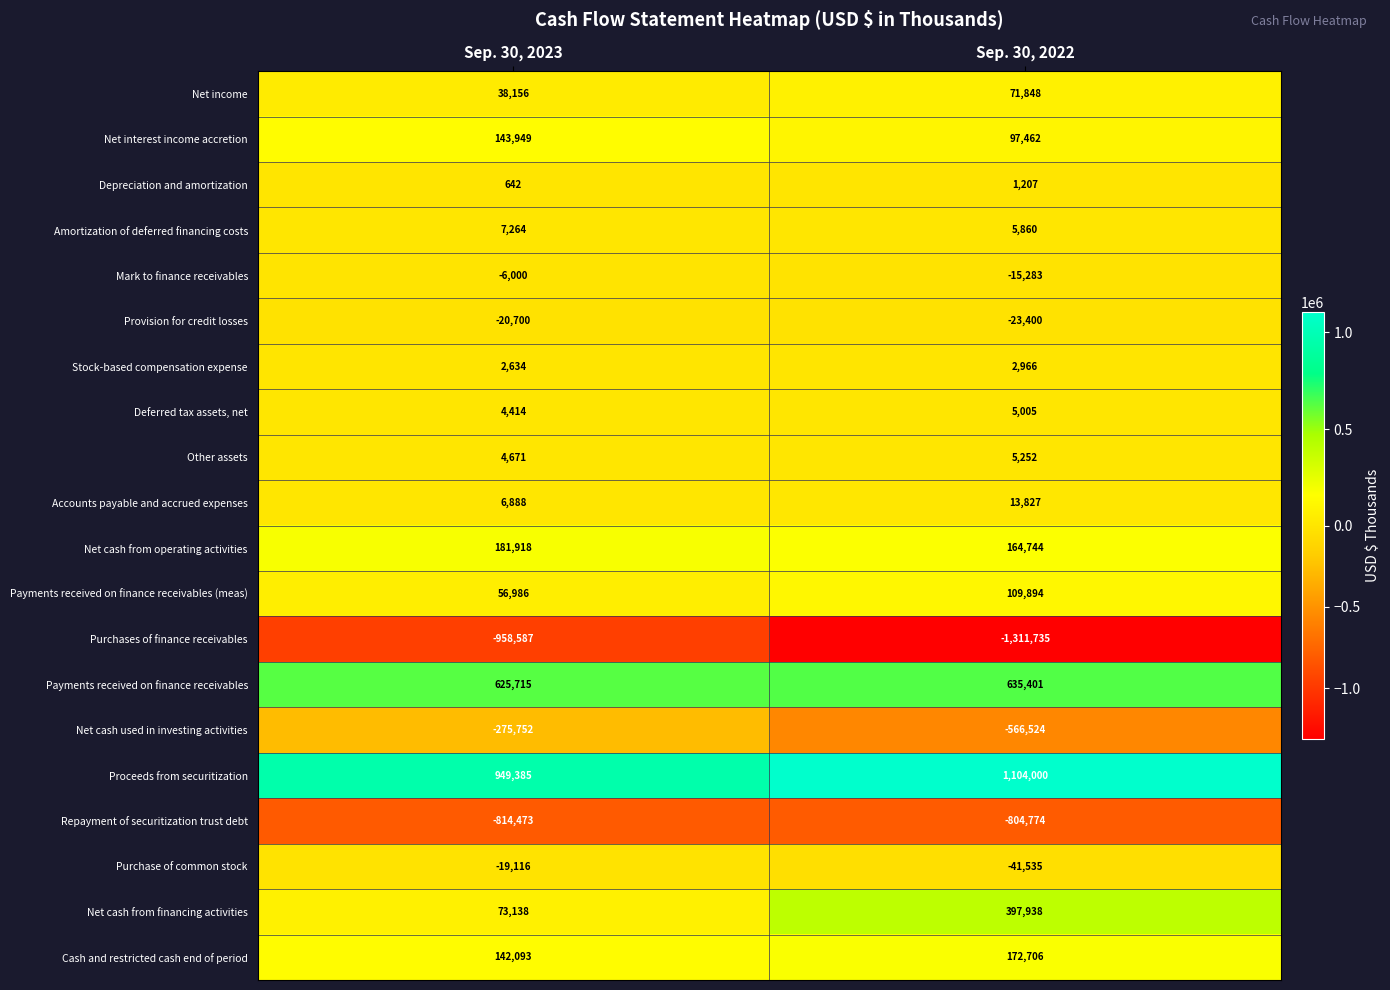

Is the value of Net cash from operating activities at Sep. 30, 2023 greater than the value of Net cash from financing activities at Sep. 30, 2023?

Yes